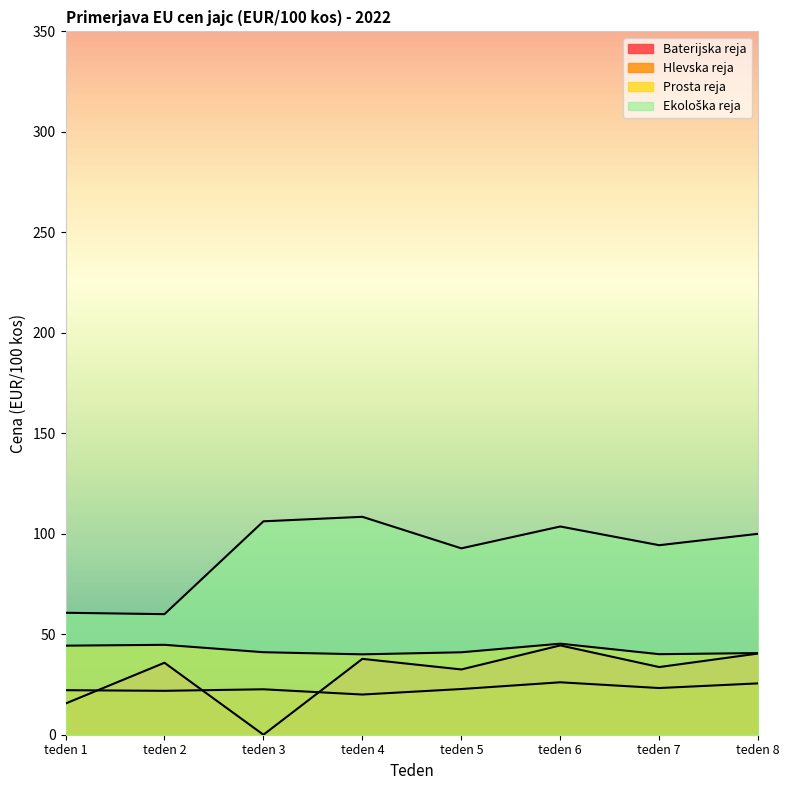

Is it true that Ekološka reja equals 49.4 at teden 4?

False